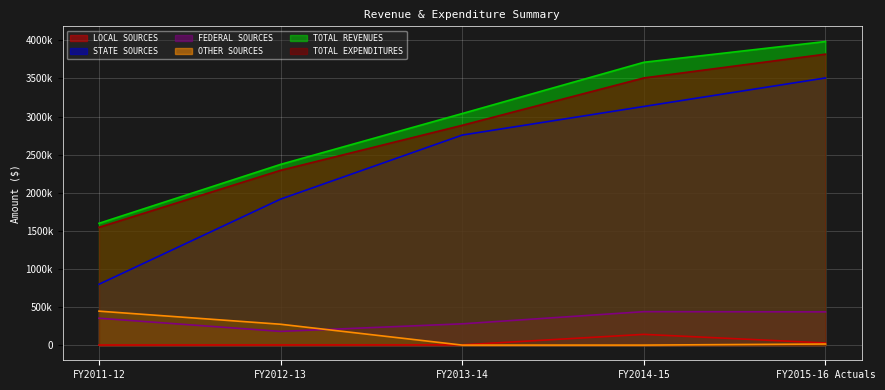

What position from the left is FY2011-12?

1